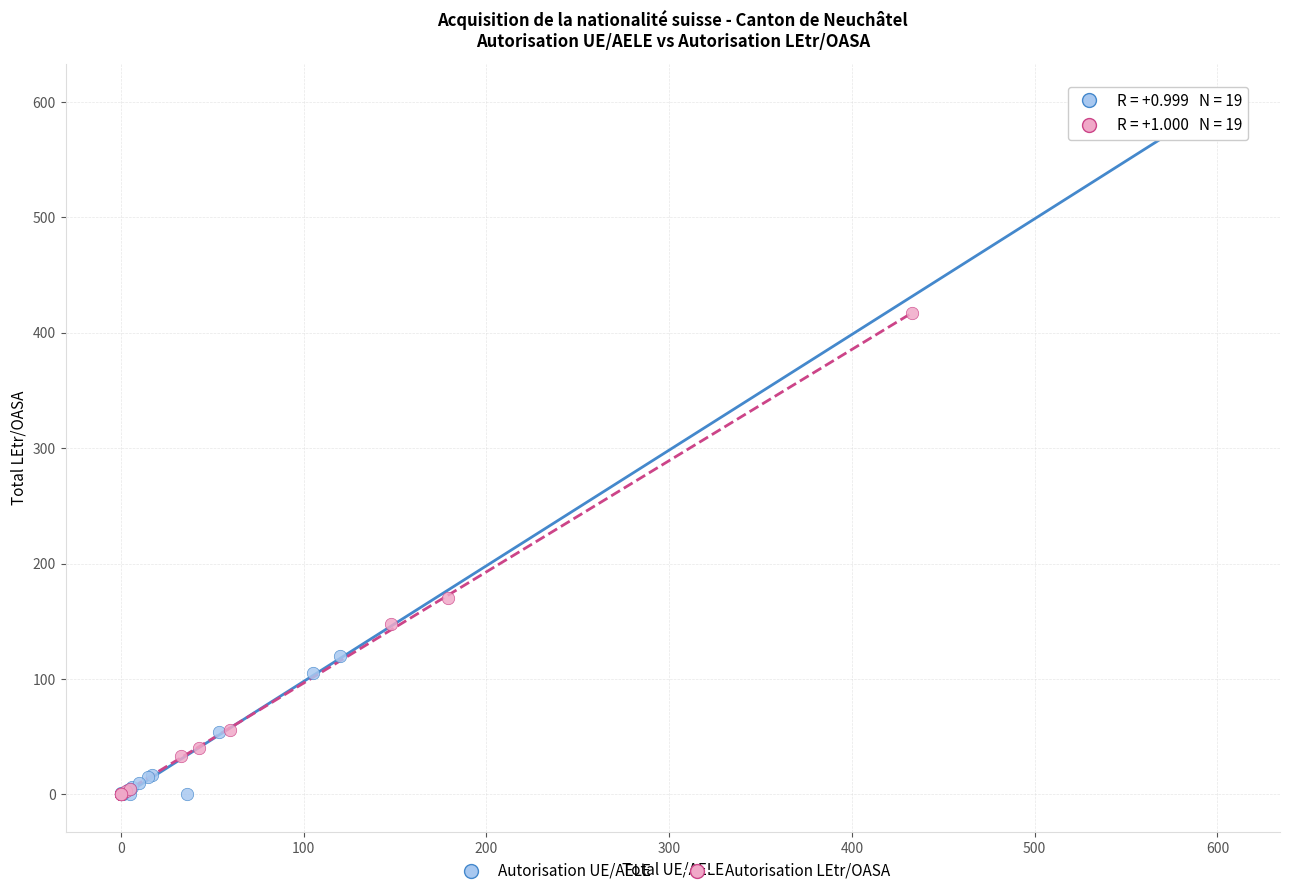

Which series reaches the maximum Y coordinate?

Autorisation UE/AELE